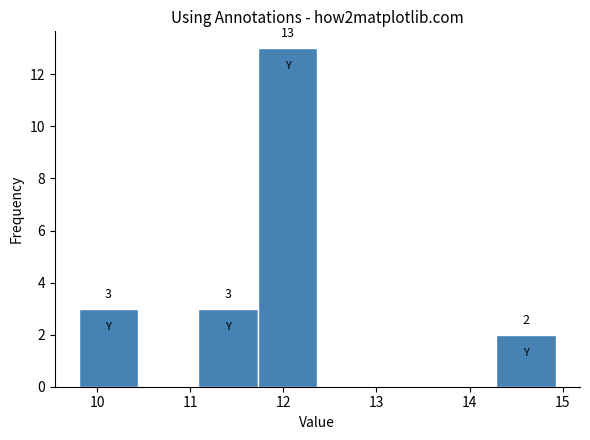

Over which range of the x-axis is the bar tallest?

11.7 to 12.4